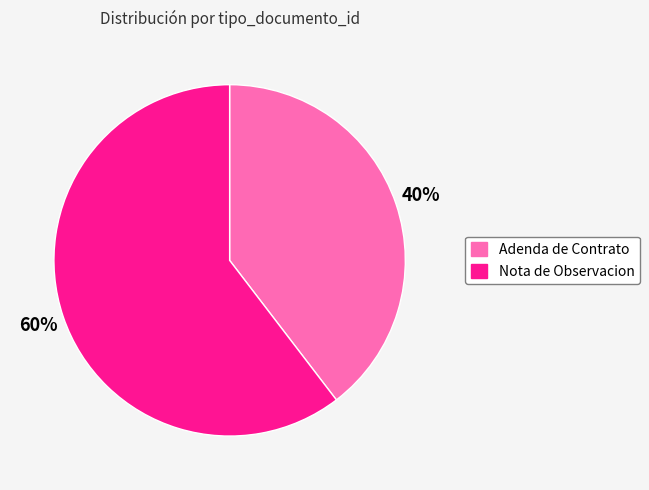

Approximately how many times larger is the value at Nota de Observacion compared to Adenda de Contrato?

1.5